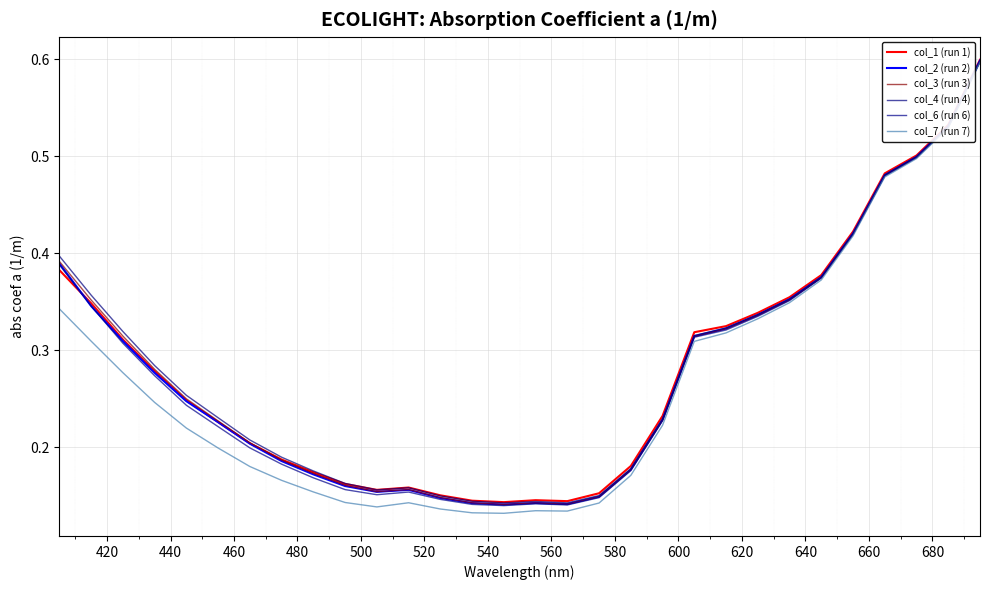

How many interior local valleys does the col_3 (run 3) series have?

3